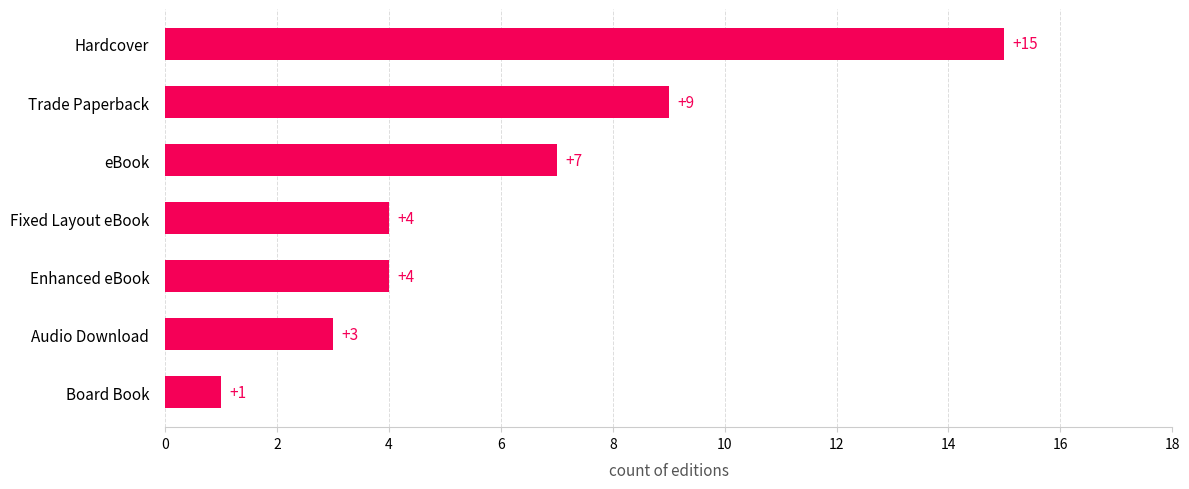

True or false: the data shows 4 at Fixed Layout eBook.

True